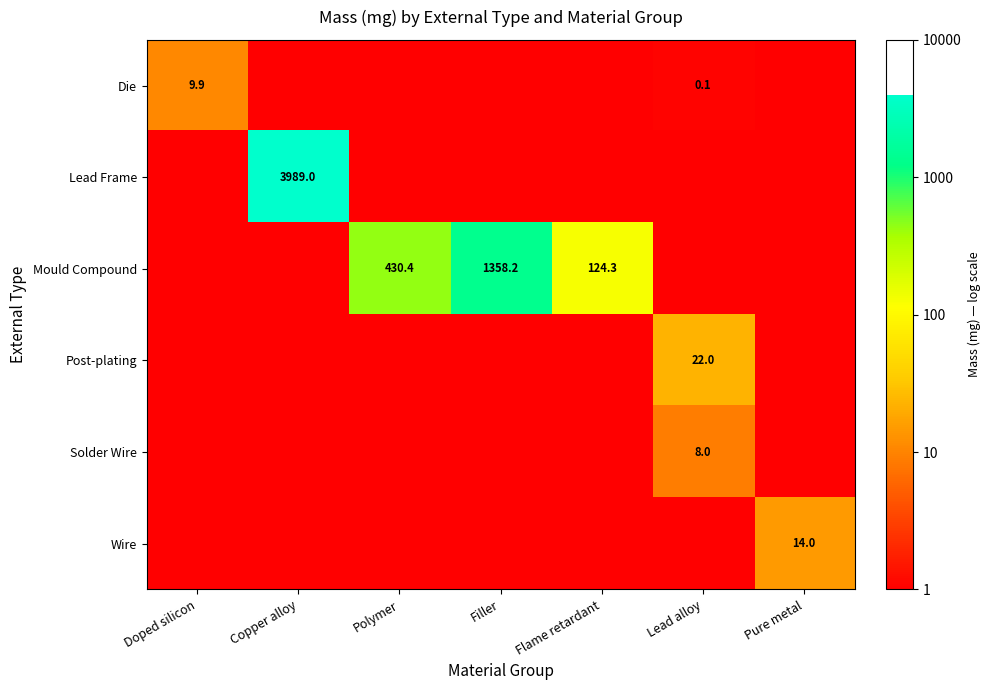

True or false: Mould Compound has a value of 659.9 at Polymer.

False